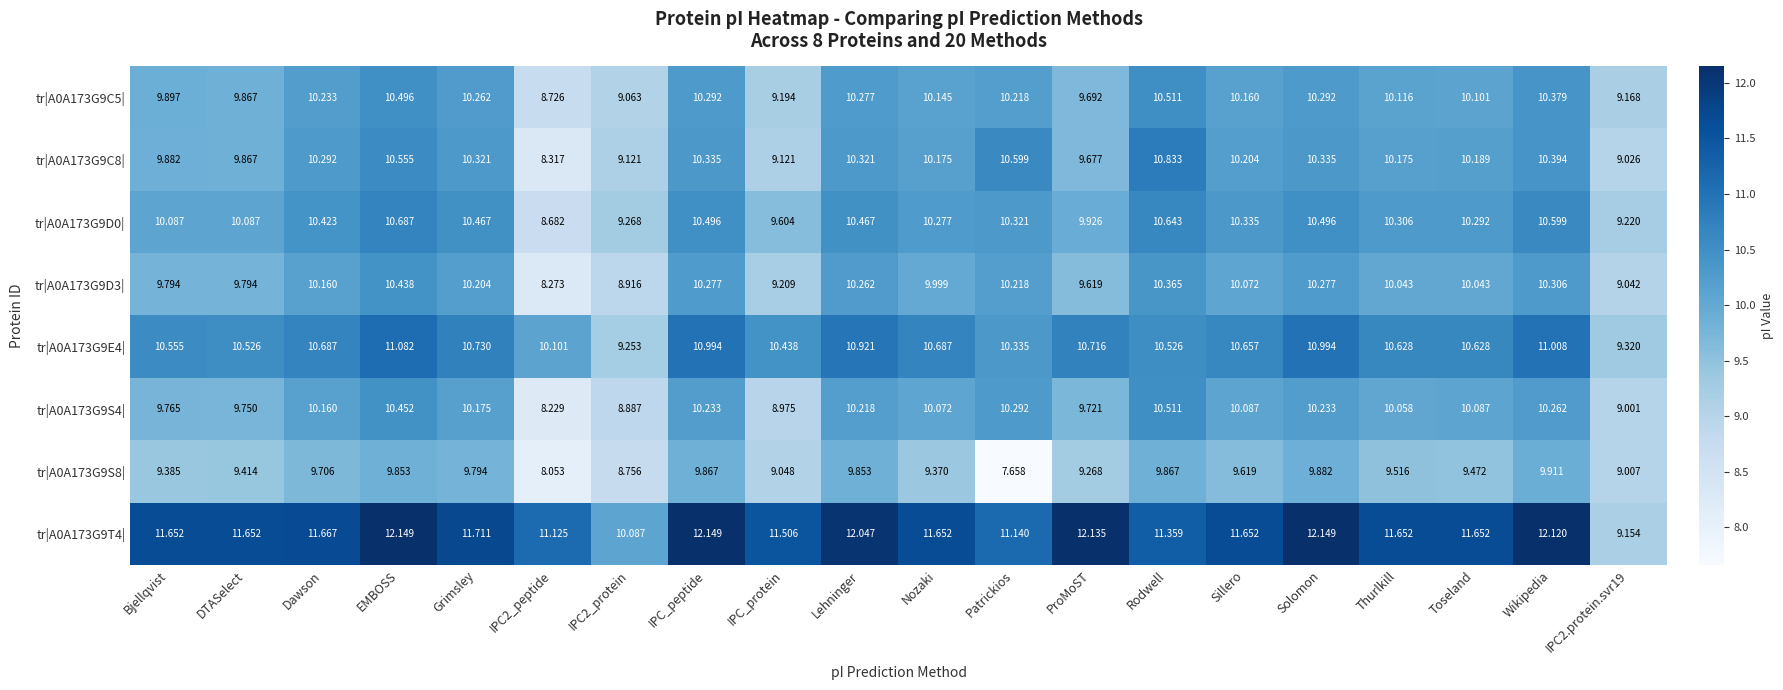

What is the difference between the highest and lowest values at ProMoST?

2.9